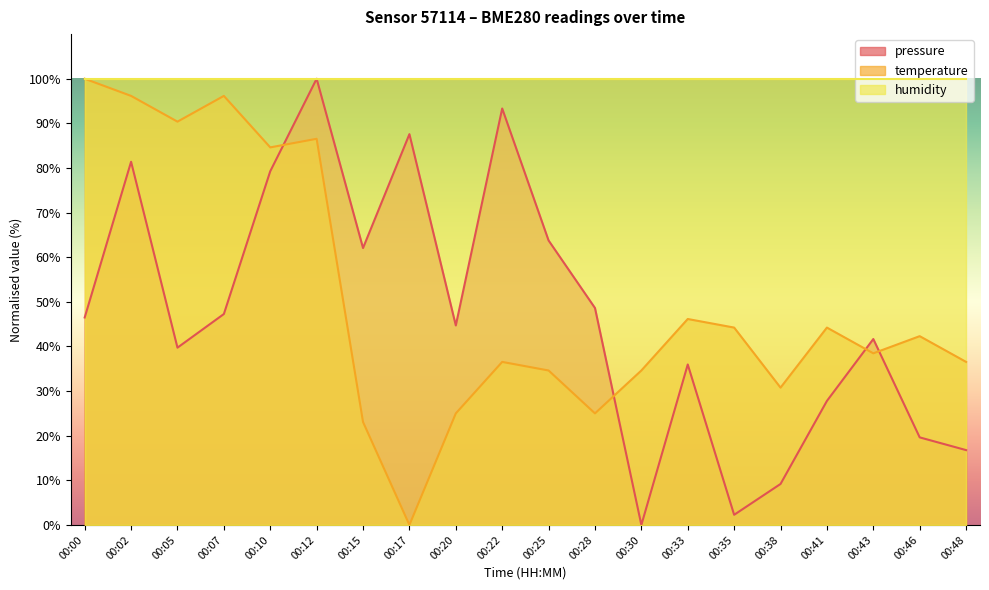

What is the difference between the pressure values at 00:28 and 00:30?

48.6